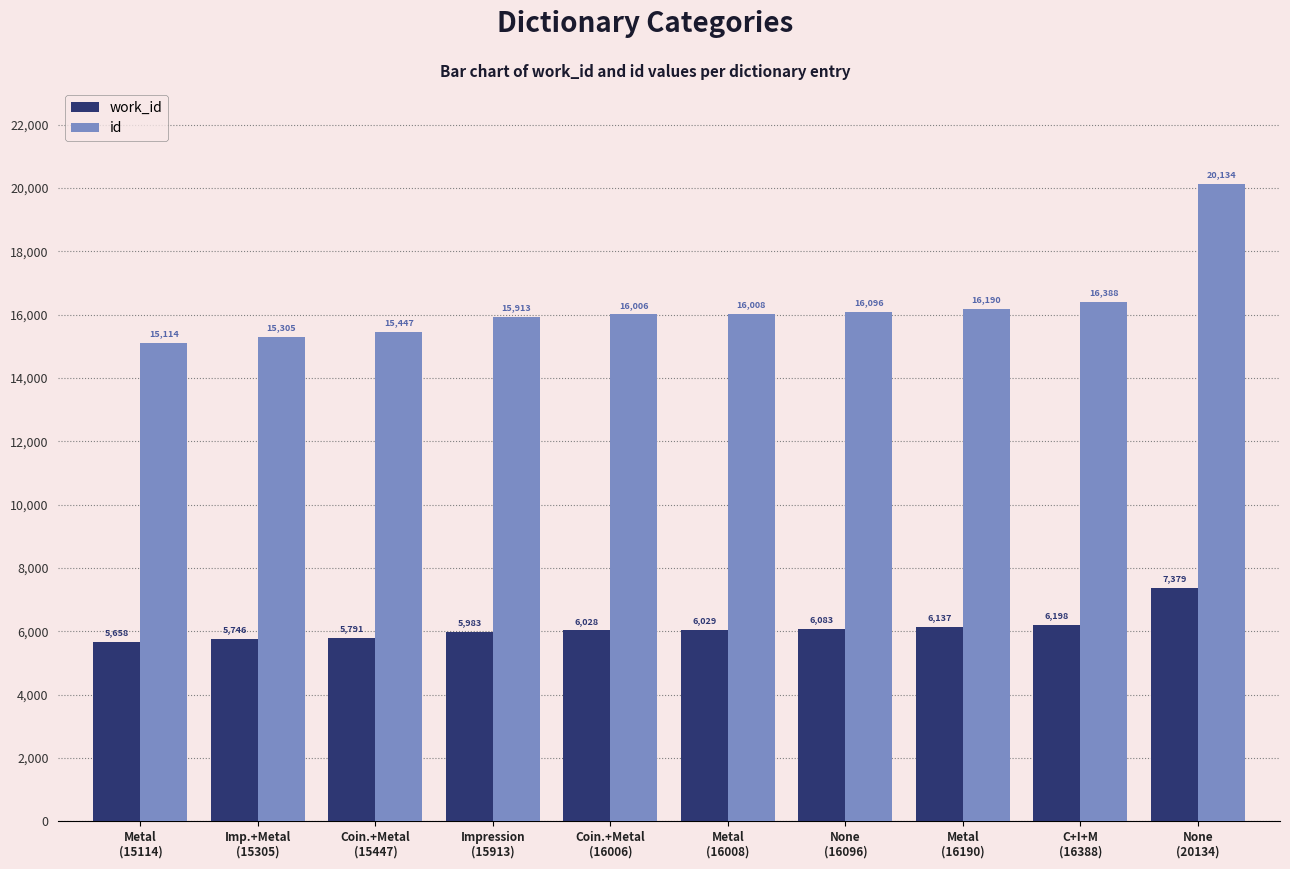

The value of id at Imp.+Metal
(15305) is 15305. True or false?

True